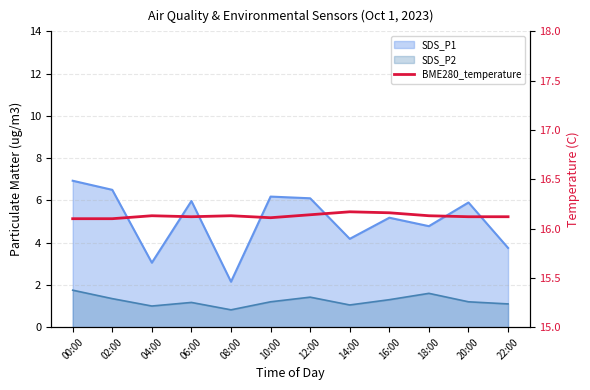

Is it true that the value at 12:00 is 16.1?

True